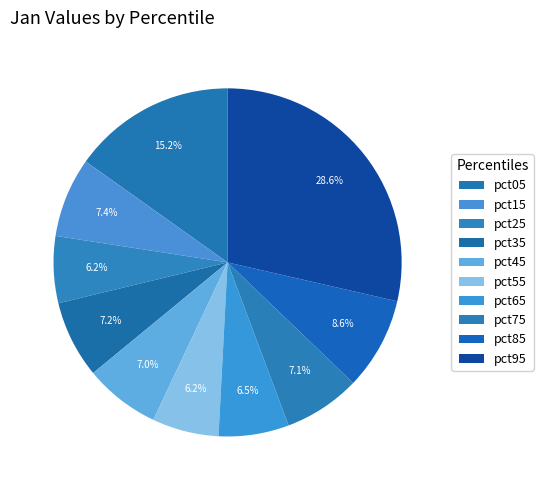

How many segments does this pie chart have?

10